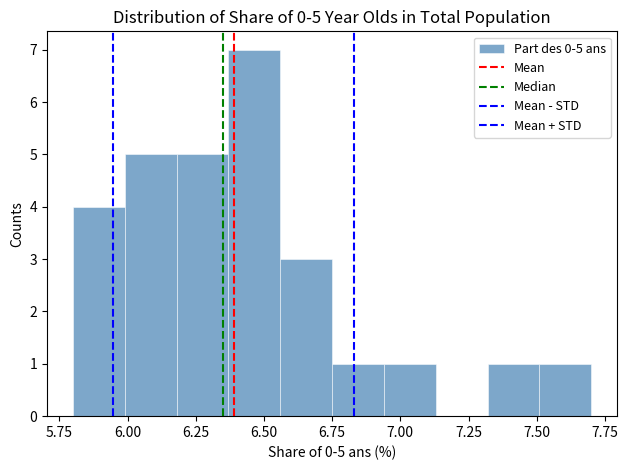

Read against the x-axis, roughly where is the centre of the tallest bar?

6.45